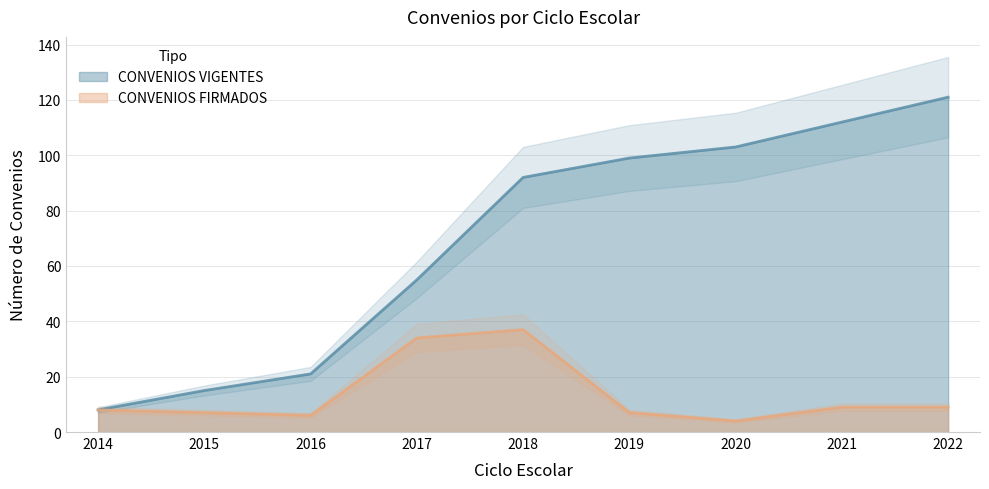

Which series has the largest total across all categories?

CONVENIOS VIGENTES